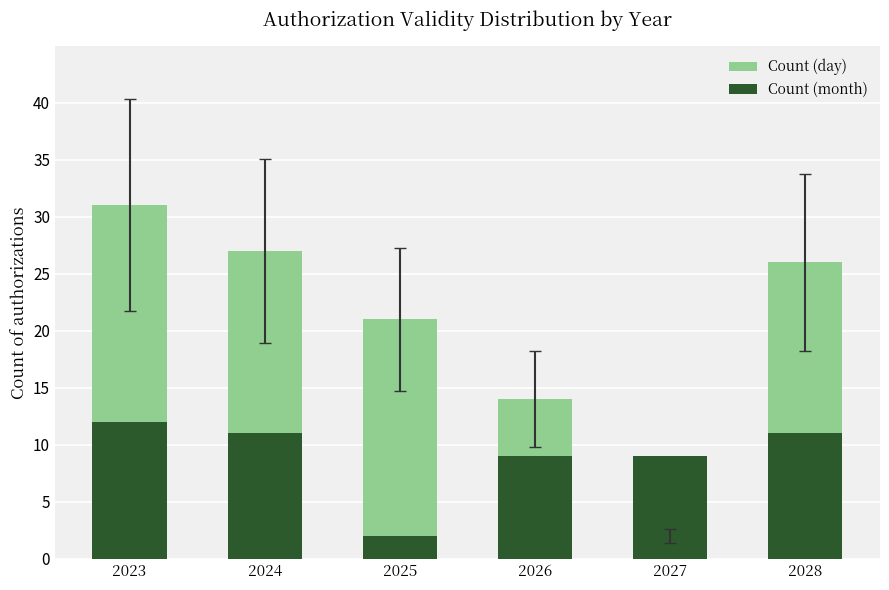

Which has a higher value, 2023 or 2027?

2023